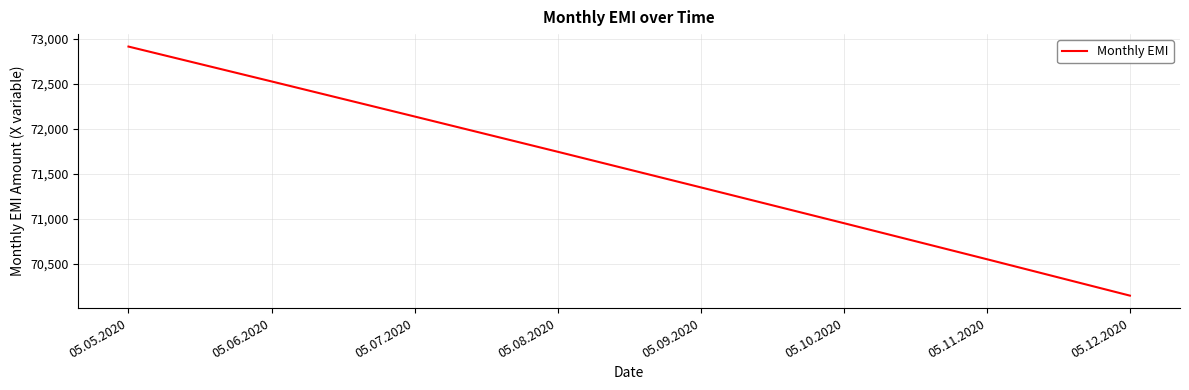

How many values are between 70953 and 72529?

5